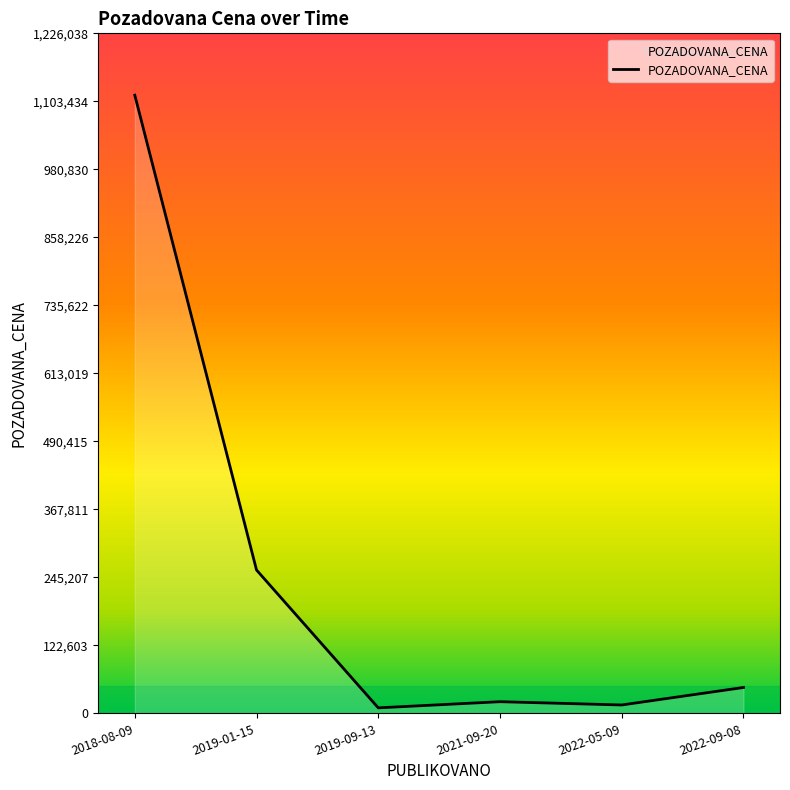

Reading right to left, transcribe all the data shown in this chart.

2022-09-08=46730	2022-05-09=15200	2021-09-20=21100	2019-09-13=10000	2019-01-15=258500	2018-08-09=1114580